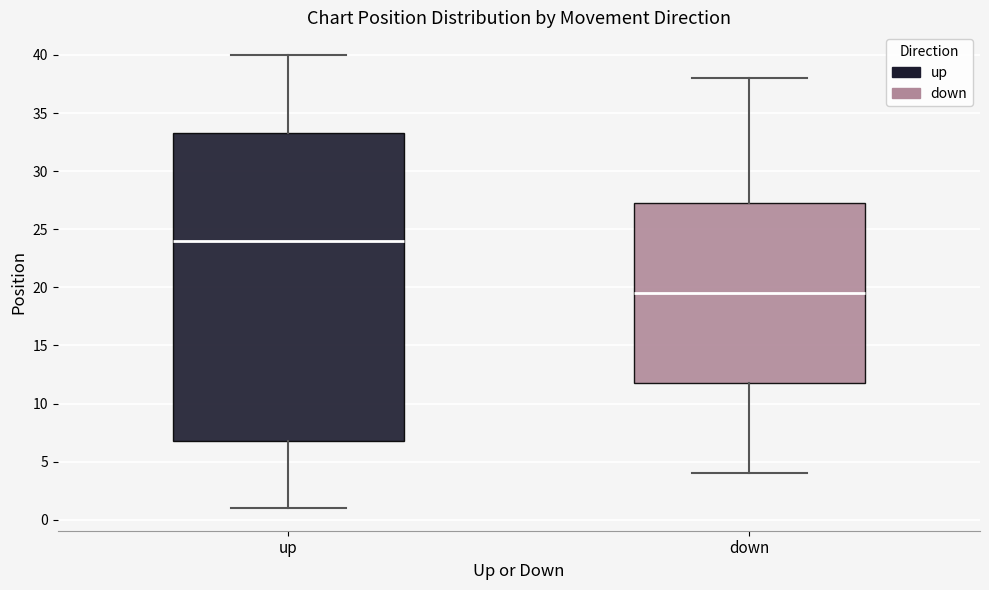

Reading left to right, transcribe this box plot: for each box, give where its median line is, the range the box spans, and where its two whiskers end, as read against the y-axis. The values are not printed on the chart, so give them approximately, as read against the axis.

up: median 24.0, box 7.0 to 33.5, whiskers 1.0 to 40.0
down: median 19.5, box 12.0 to 27.5, whiskers 4.0 to 38.0